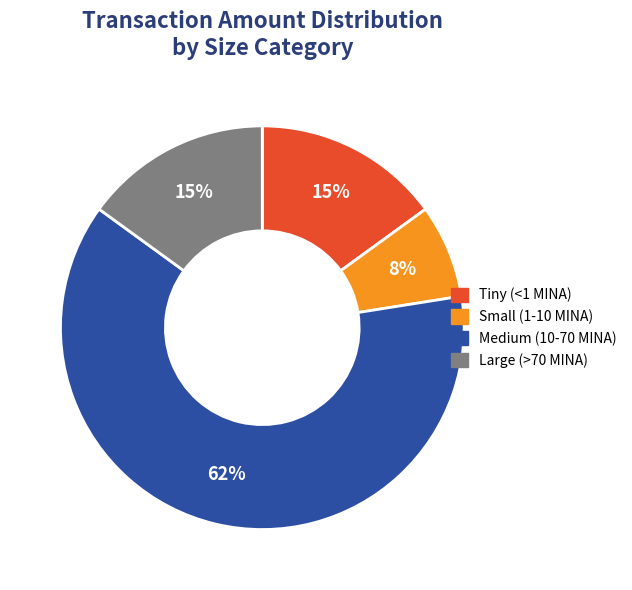

Is the sum of Small (1-10 MINA) and Large (>70 MINA) greater than half?

No